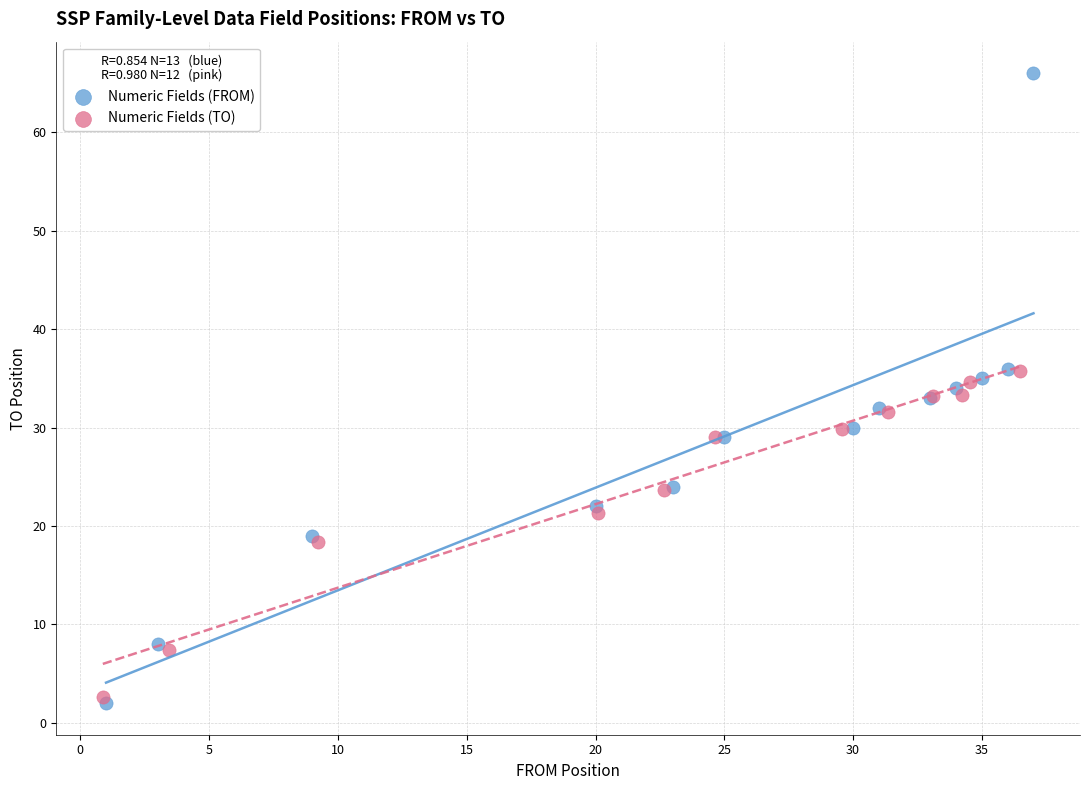

Which series has the widest spread of Y values?

Numeric Fields (FROM)